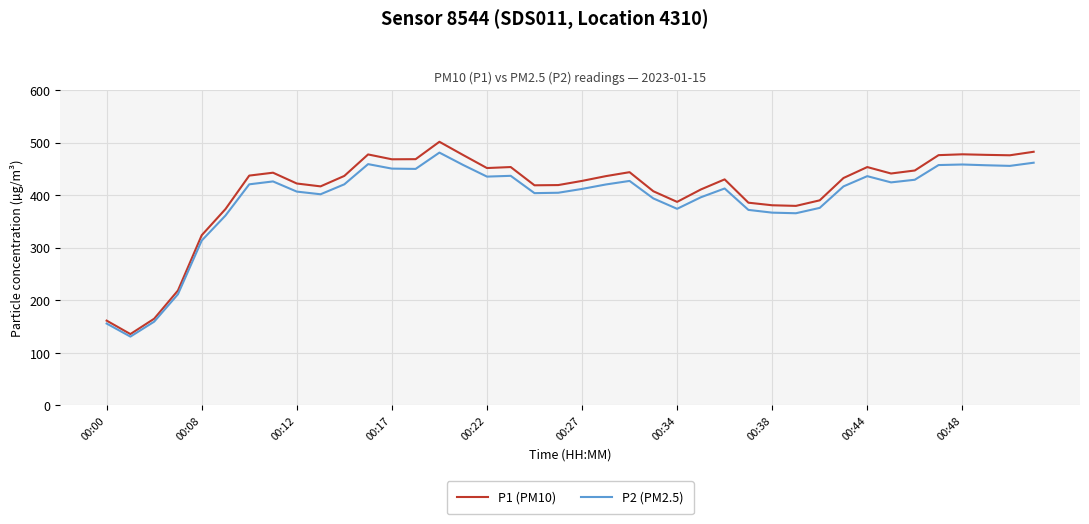

What is the maximum value for P2 (PM2.5)?

480.9